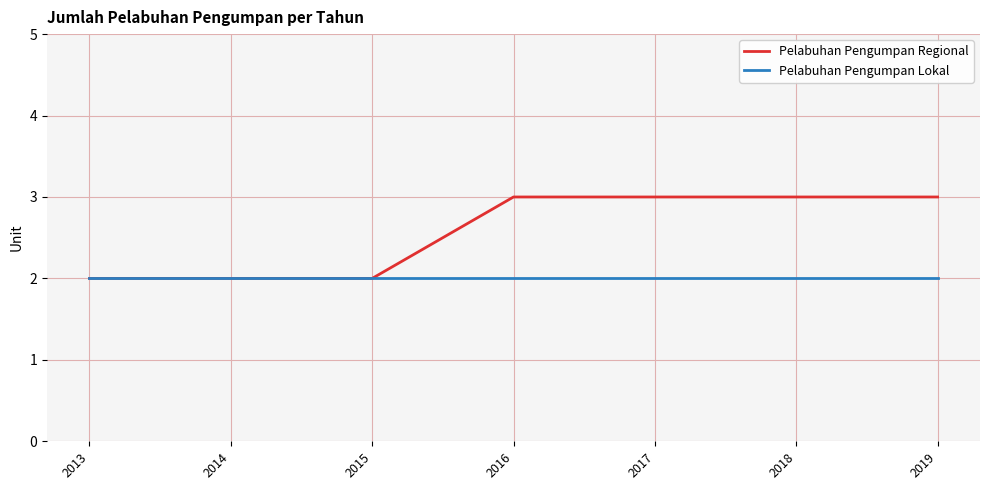

Which series has the largest total across all categories?

Pelabuhan Pengumpan Regional